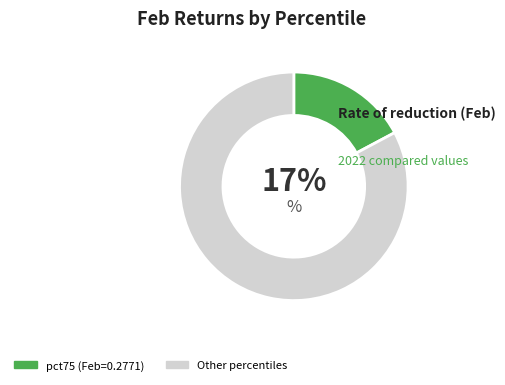

To the nearest percent, what is the average slice percentage?

50%